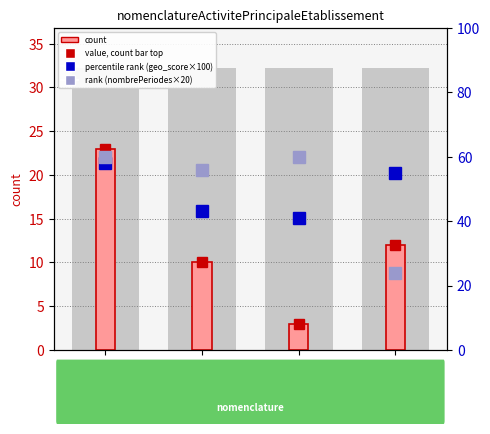

At which category is the sum across all series the highest?

NAFRev2